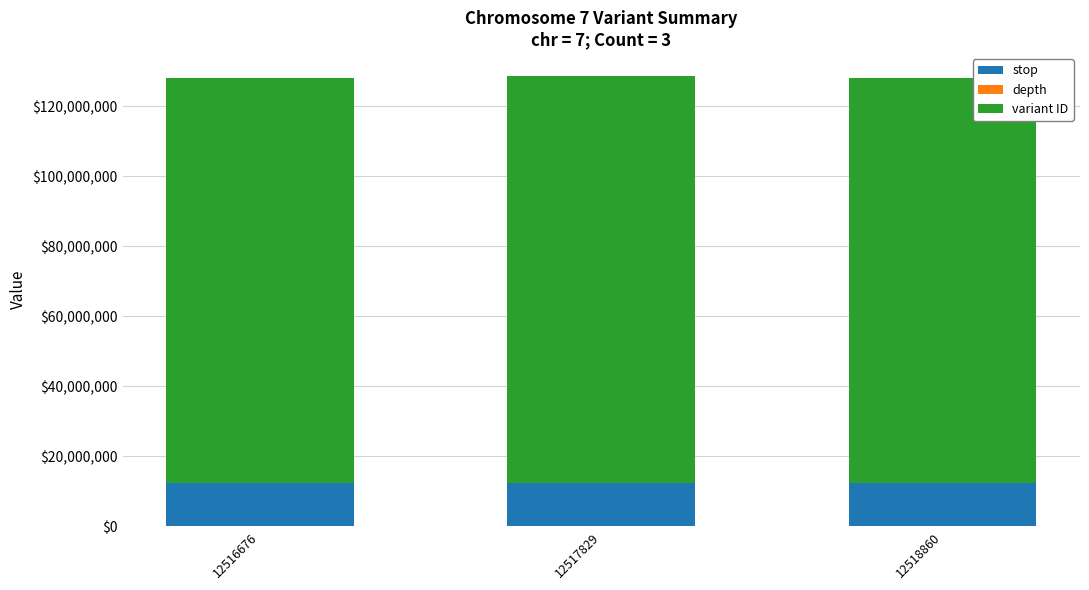

The value of stop at 12518860 is 20179588. True or false?

False